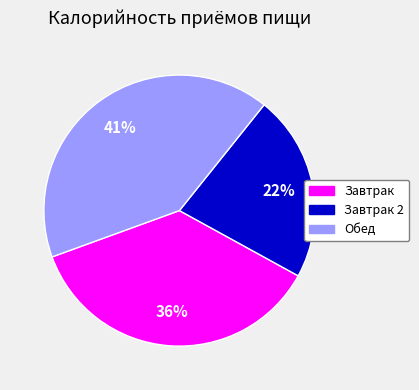

Does any single category account for the majority?

No